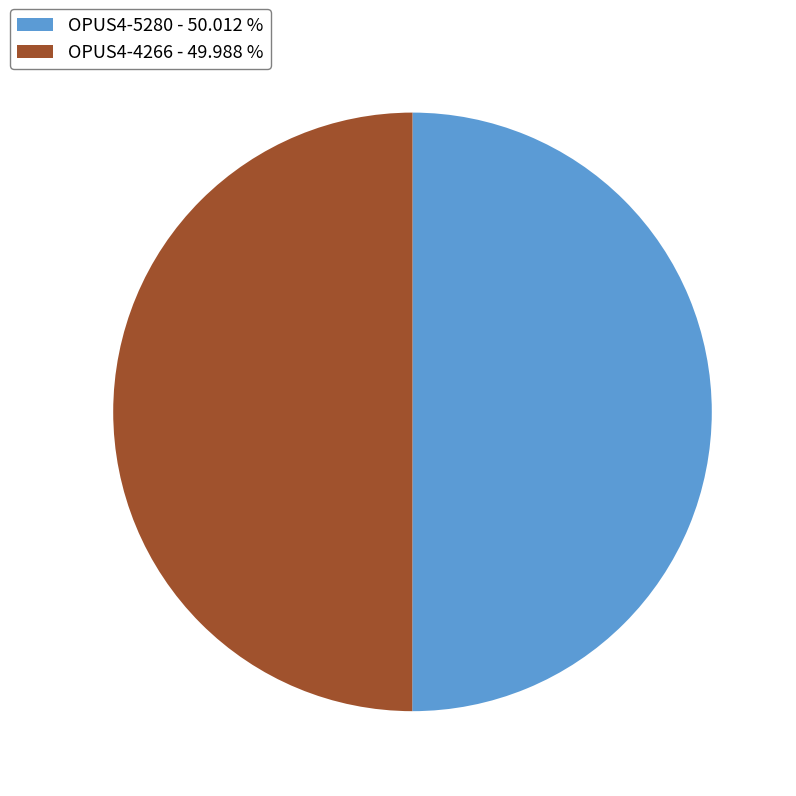

Do OPUS4-4266 and OPUS4-5280 together represent more than half of the pie?

Yes